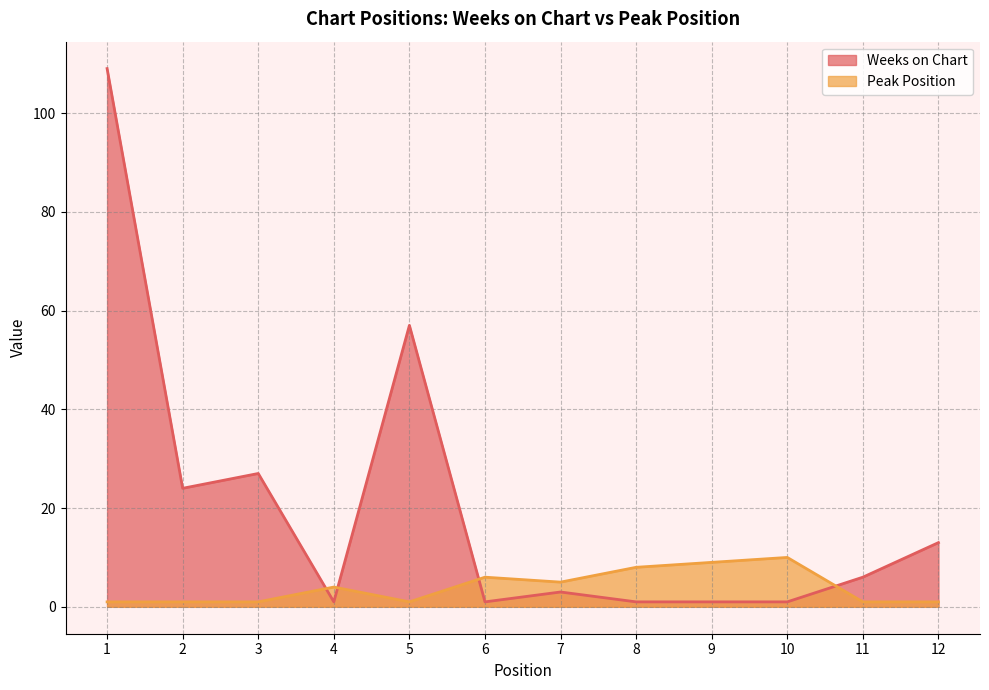

After their last crossing, which series has the higher values: Weeks on Chart or Peak Position?

Weeks on Chart